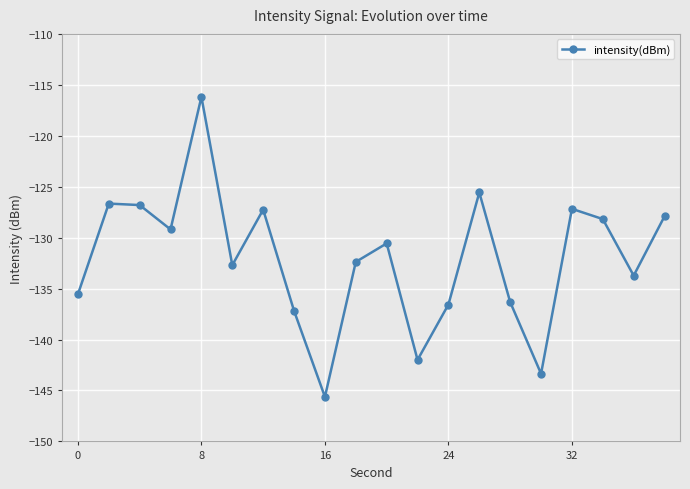

What is the average value?

-132.0